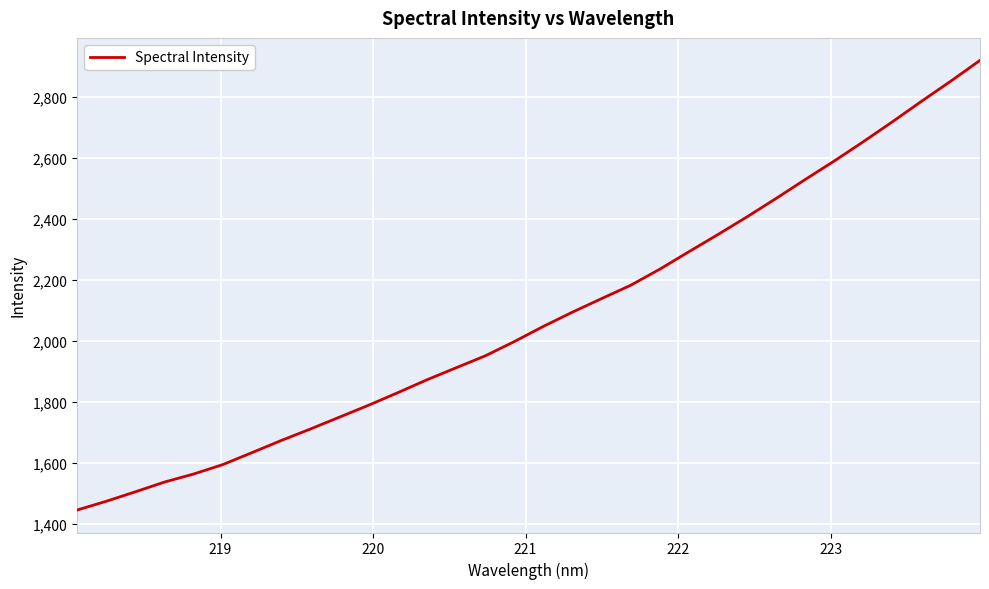

What is the maximum value shown in the chart?

2920.2